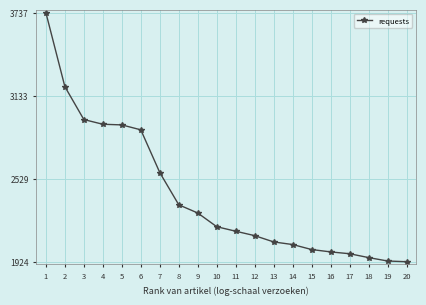

The value at 7 is 2572.9. True or false?

True